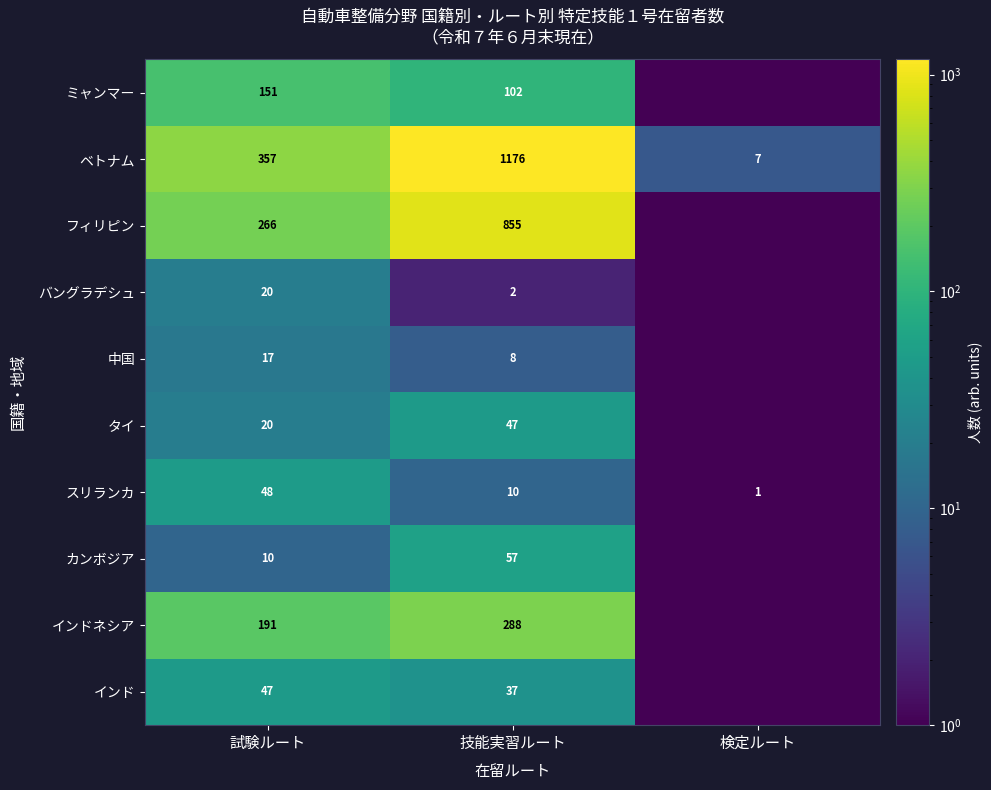

Which series changed the most between 試験ルート and 技能実習ルート?

ベトナム